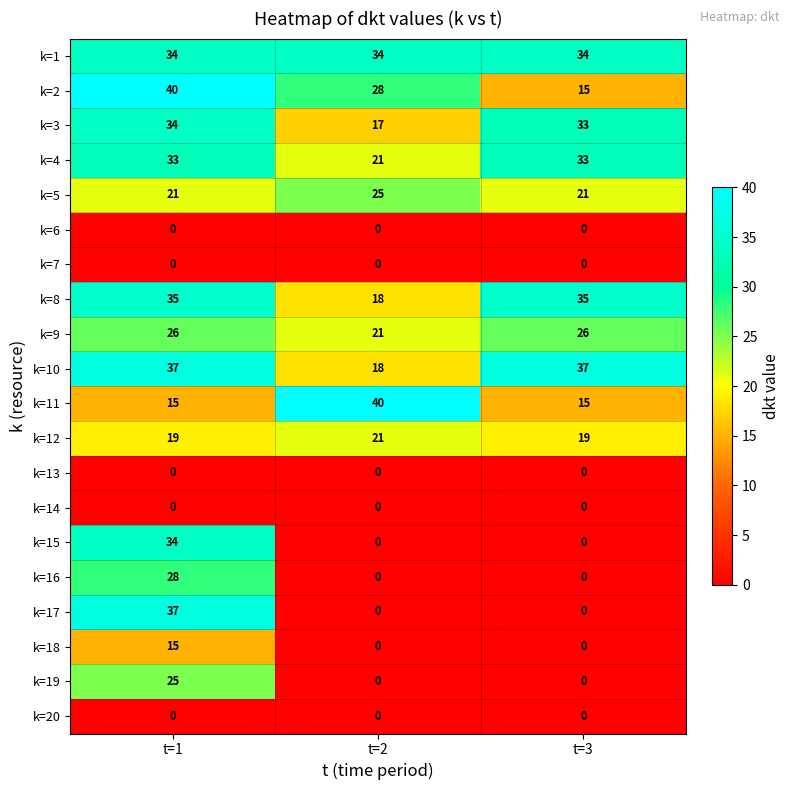

What is the sum of the k=4 values at t=2 and t=3?

54